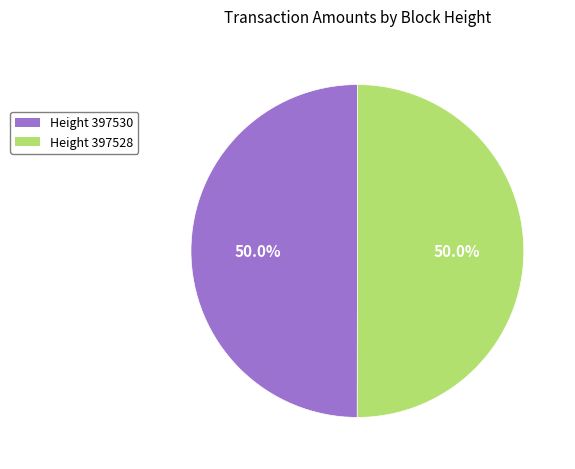

Which slice is the smallest?

397530